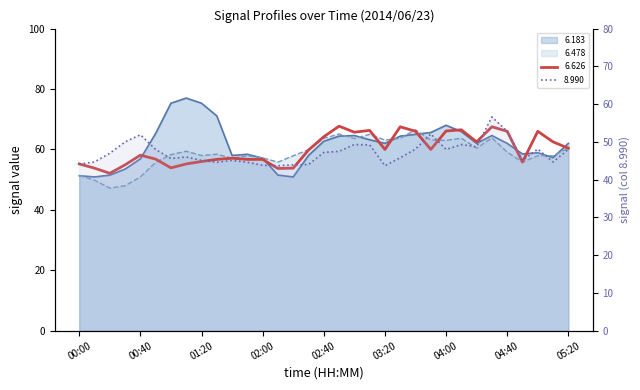

Rank the categories by 6.183 value from highest to lowest.

01:10, 01:00, 01:20, 01:30, 04:00, 04:10, 03:50, 00:50, 03:40, 03:00, 04:30, 02:50, 03:30, 03:10, 02:40, 03:20, 04:20, 04:40, 05:20, 05:00, 04:50, 01:50, 01:40, 02:30, 05:10, 02:00, 00:40, 00:30, 00:20, 02:10, 00:00, 00:10, 02:20